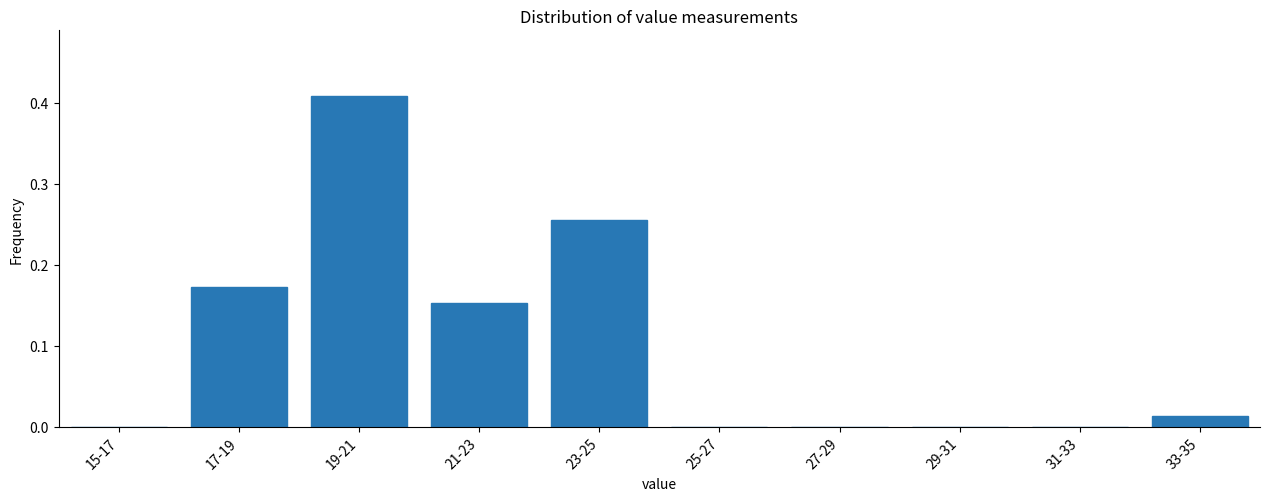

Which category has the highest value across all series?

19-21